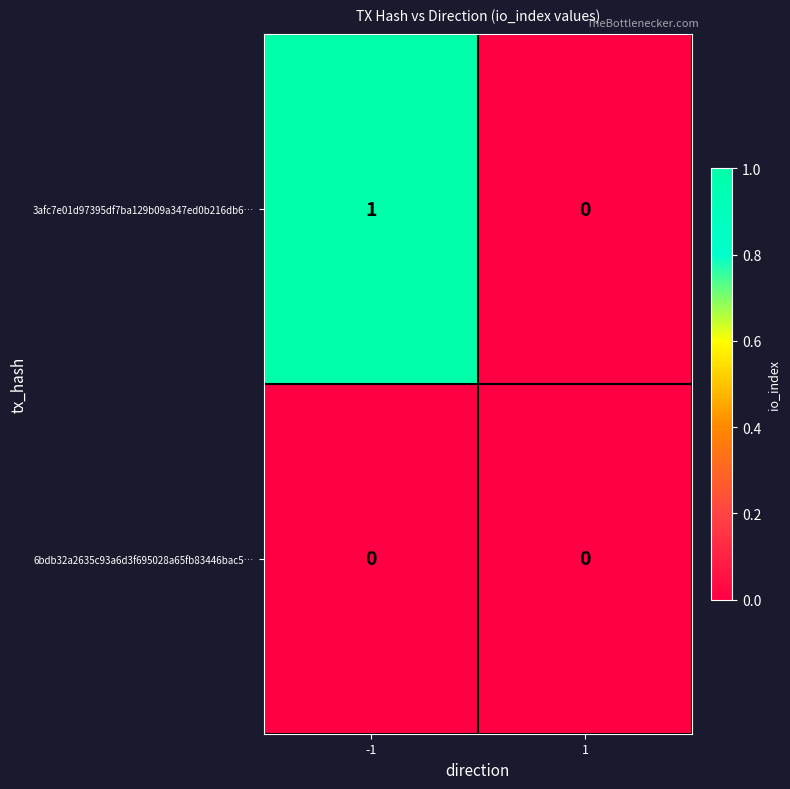

List the series in order of their overall mean, lowest first.

6bdb32a2635c93a6d3f695028a65fb83446bac5…, 3afc7e01d97395df7ba129b09a347ed0b216db6…